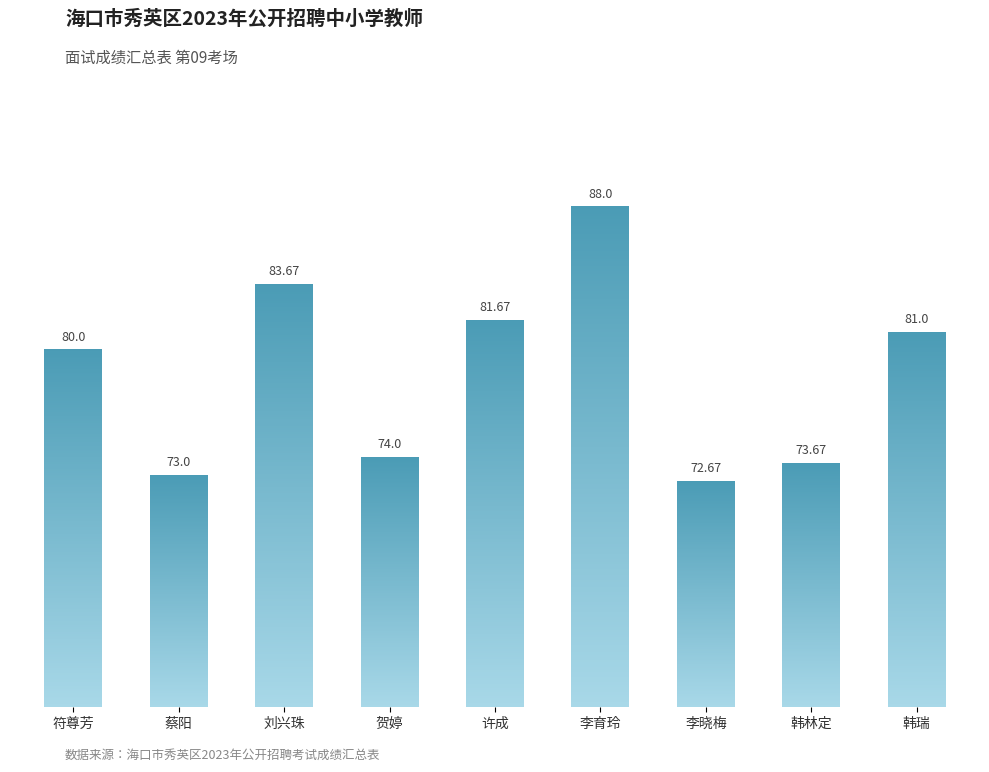

What is the label of the 2nd bar from the right?

韩林定